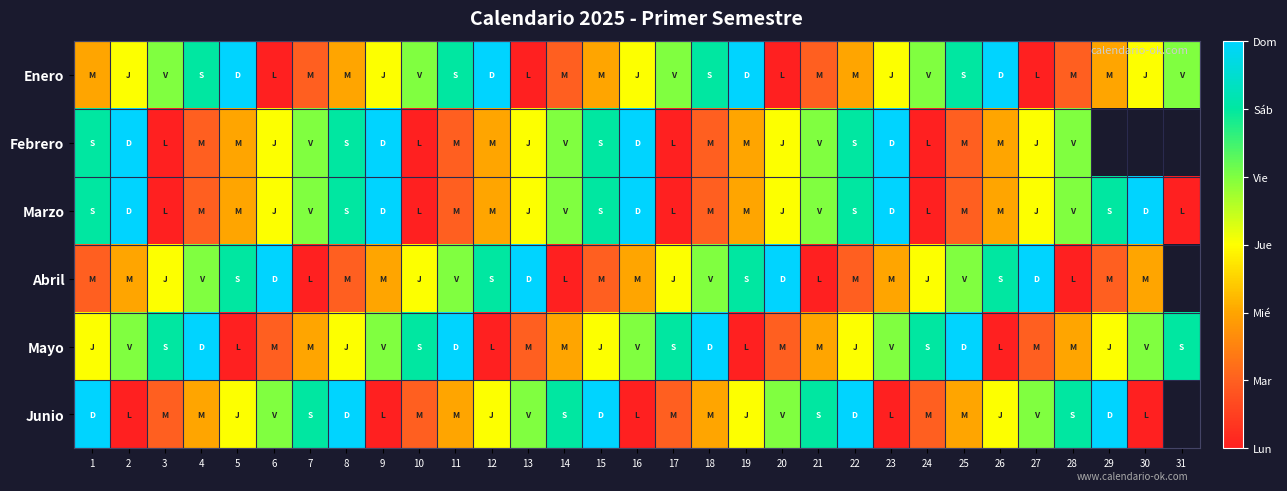

What is the average value of the Enero series?

3.0